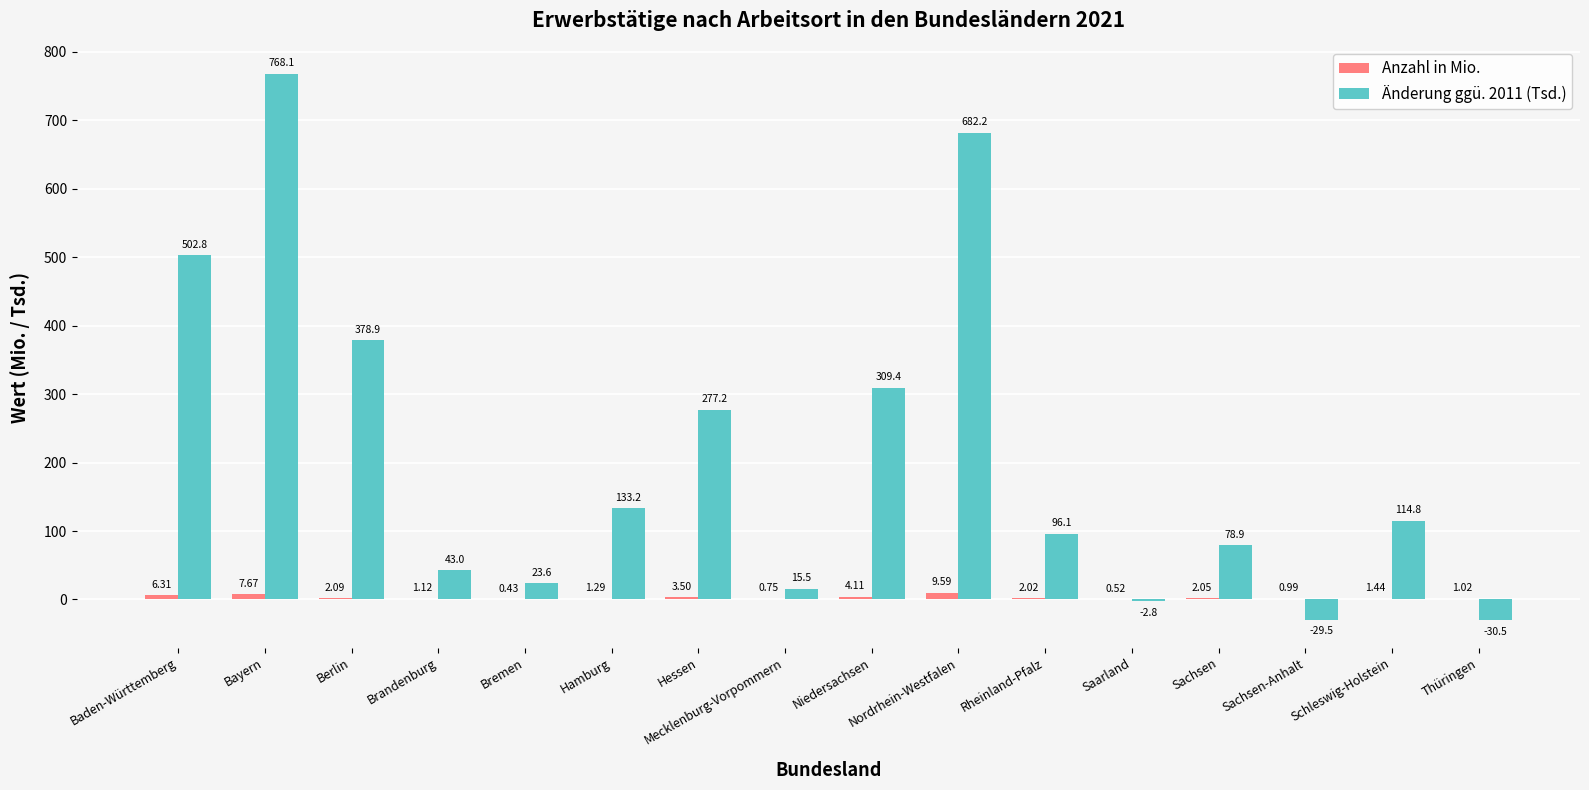

Which category has the highest value across all series?

Bayern